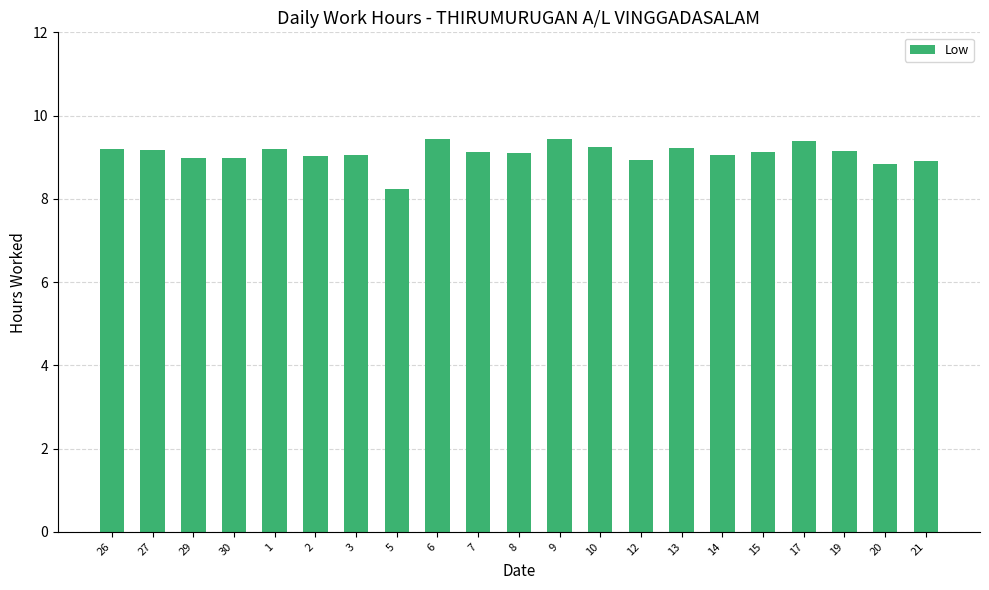

Between 10 and 30, which is larger?

10